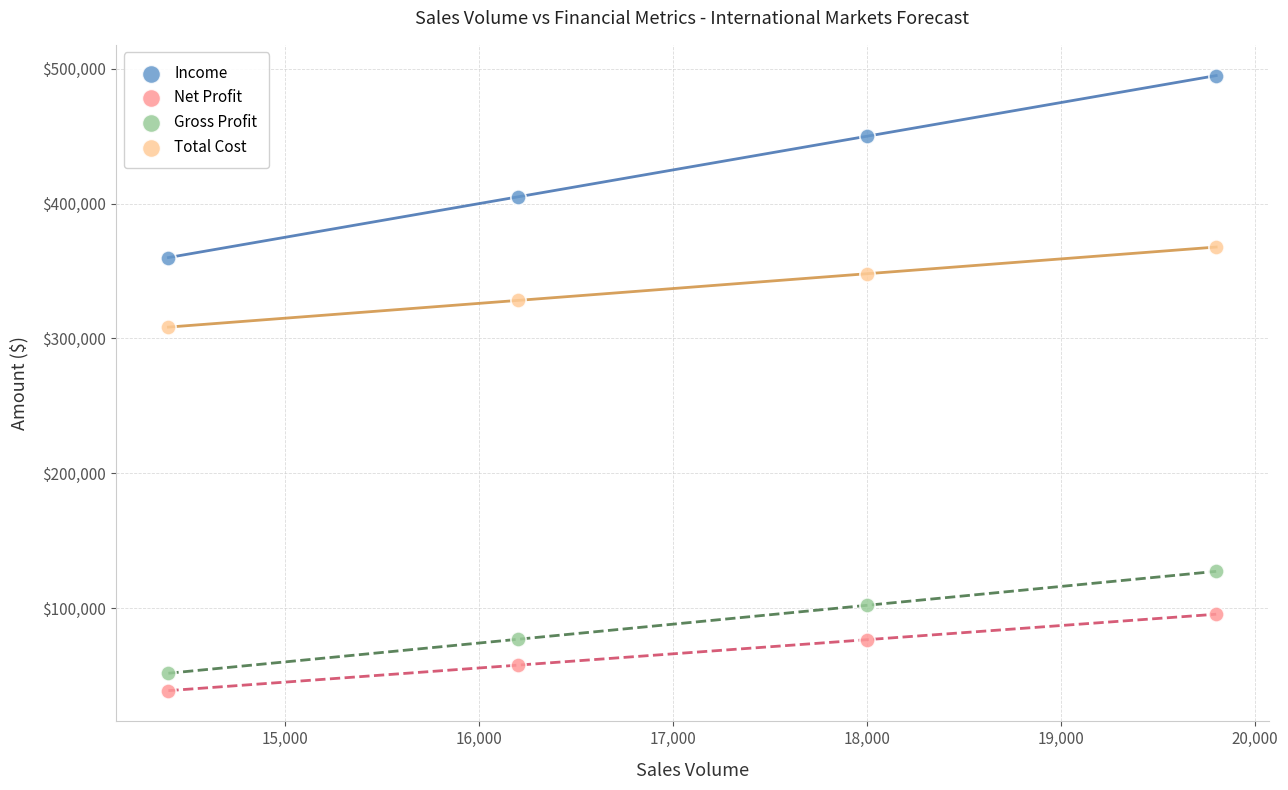

What are all the series names shown in the legend?

Income, Net Profit, Gross Profit, Total Cost